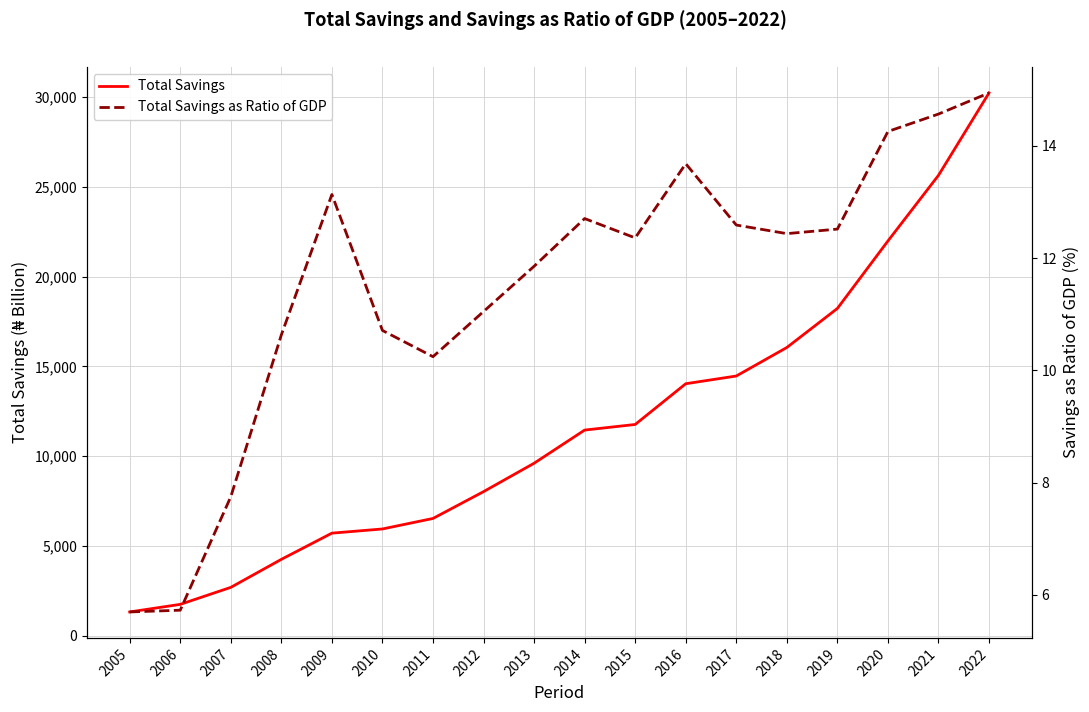

Which series changed the most between 2011 and 2017?

Total Savings